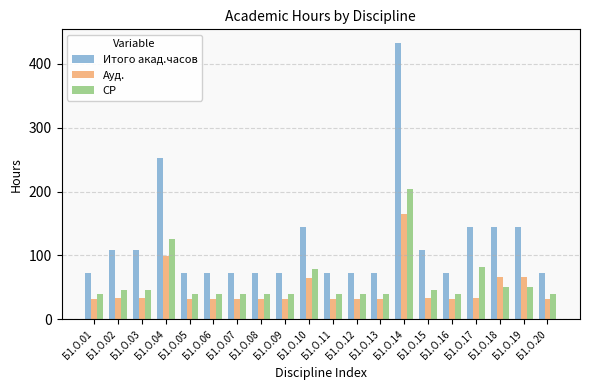

Which series changed the most between Б1.О.04 and Б1.О.19?

Итого акад.часов